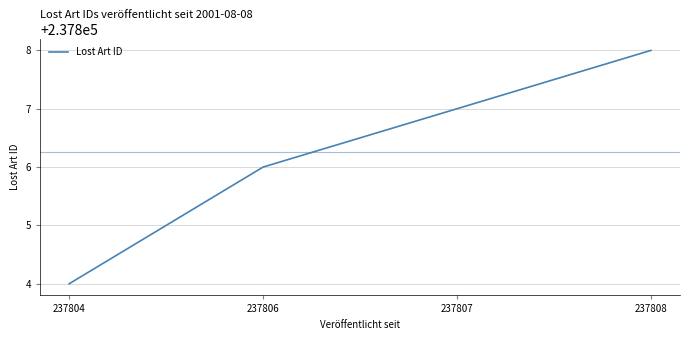

Reading right to left, what are all the values shown in this chart?

237808=237808	237807=237807	237806=237806	237804=237804